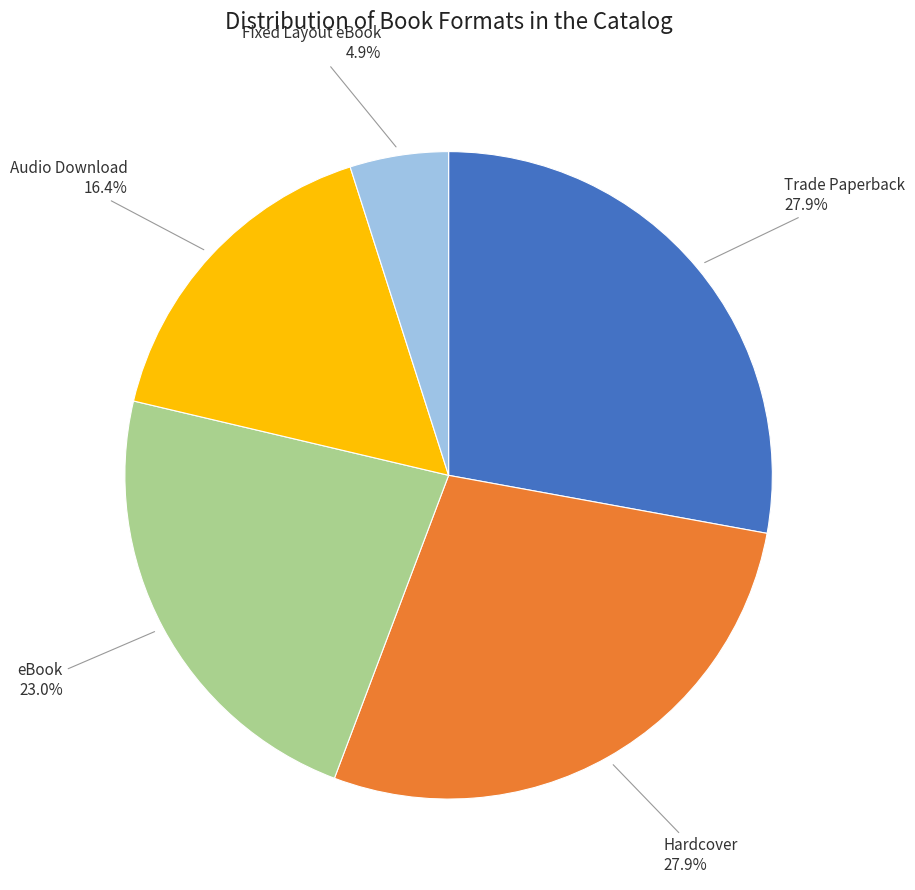

Is there a majority slice in this chart?

No